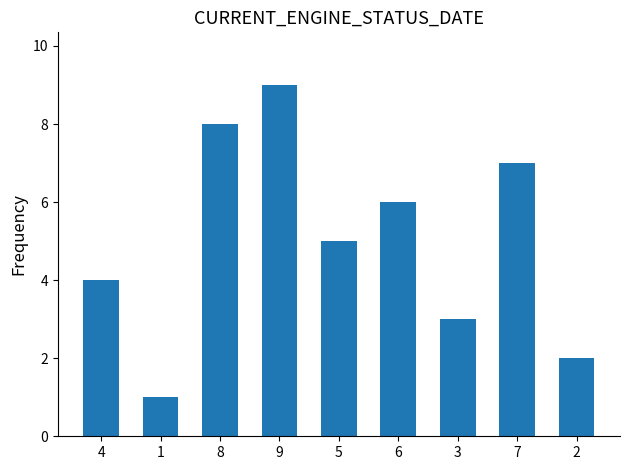

True or false: the data shows 2 at 1.

False